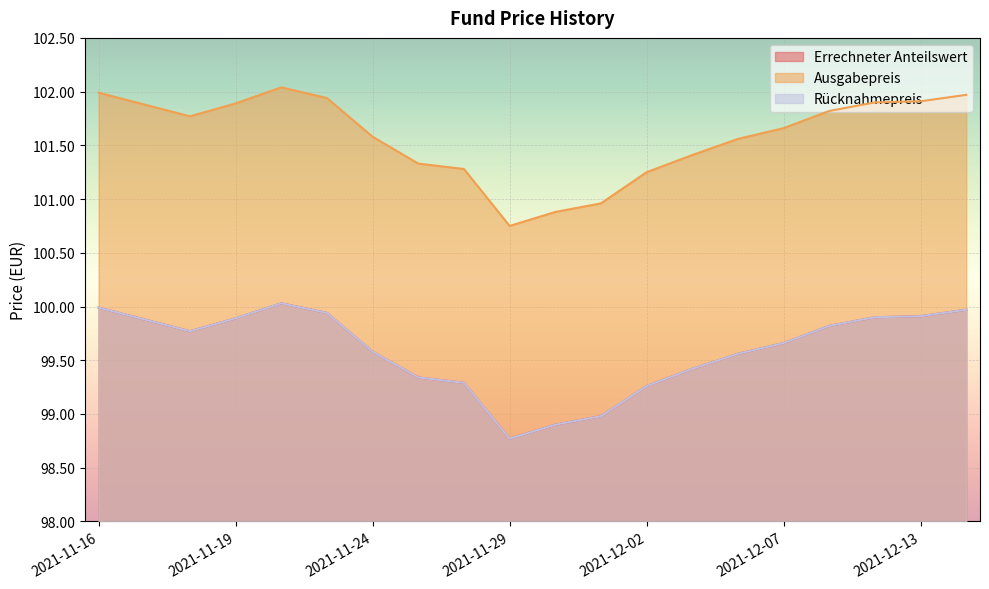

Does the chart display data point markers on the line(s)?

No